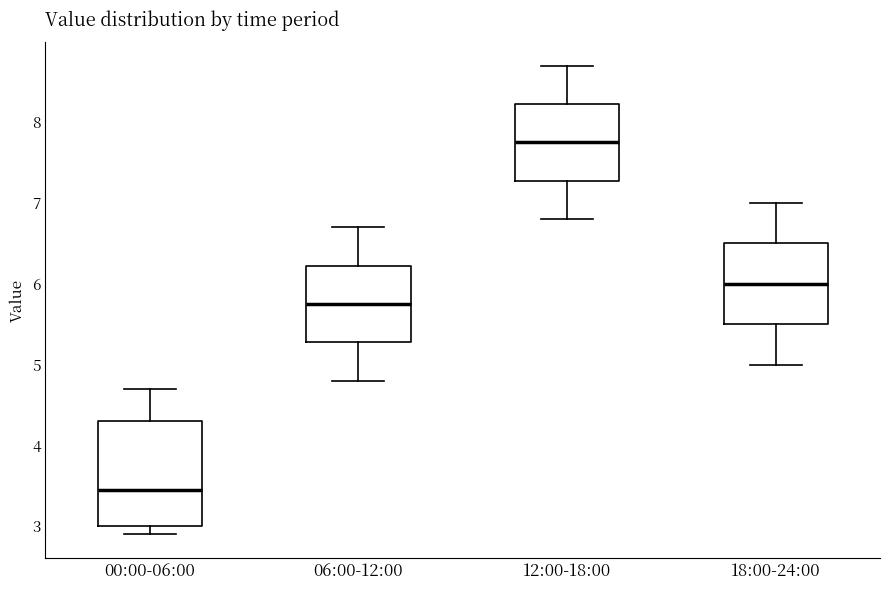

Which box's median line is the lowest?

00:00-06:00